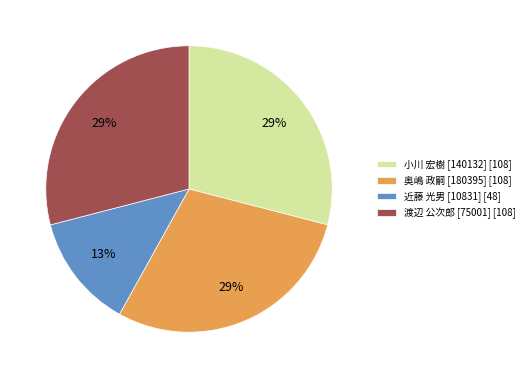

Approximately how many times larger is the value at 小川 宏樹 [140132] compared to 渡辺 公次郎 [75001]?

1.0